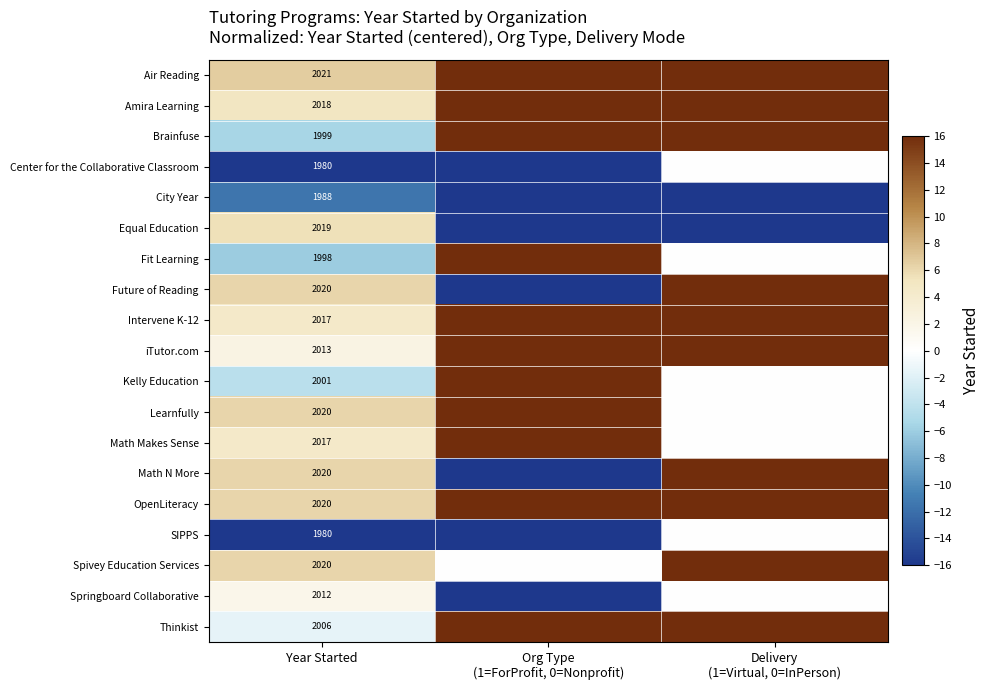

What is the total value across all series at Year Started?

38169